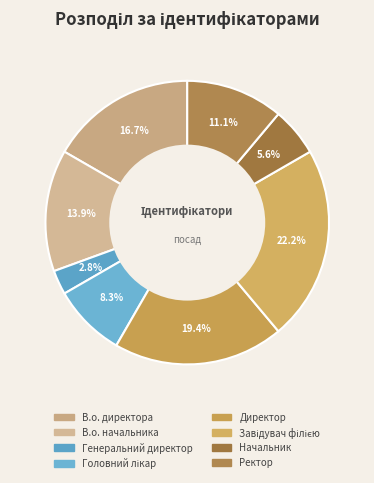

Is Завідувач філією the majority of the pie?

No